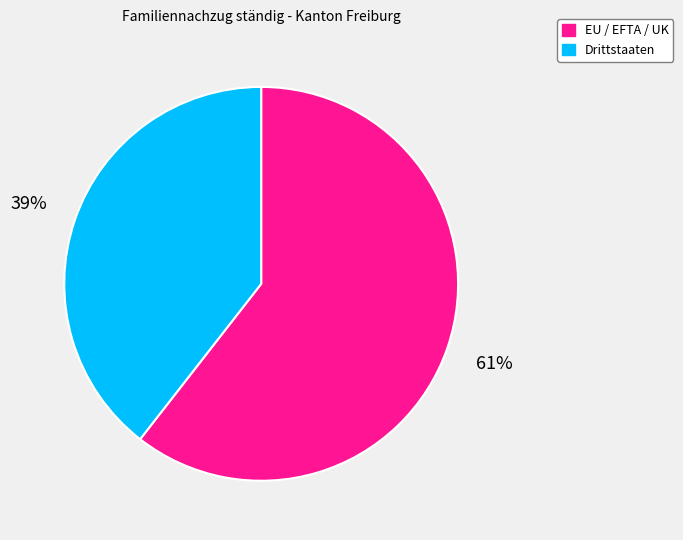

To the nearest percent, what percentage of the pie is Drittstaaten?

39%